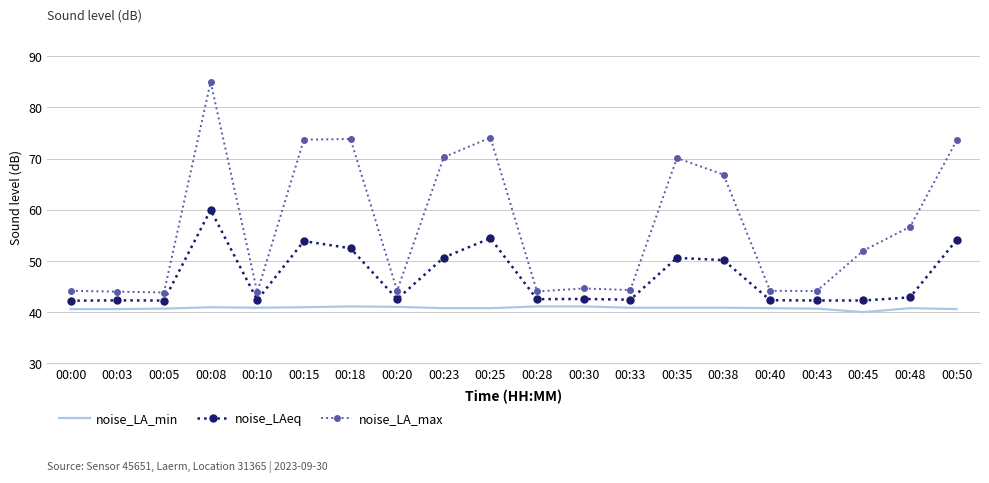

What is the sum of the noise_LA_min values at 00:48 and 00:18?

81.9